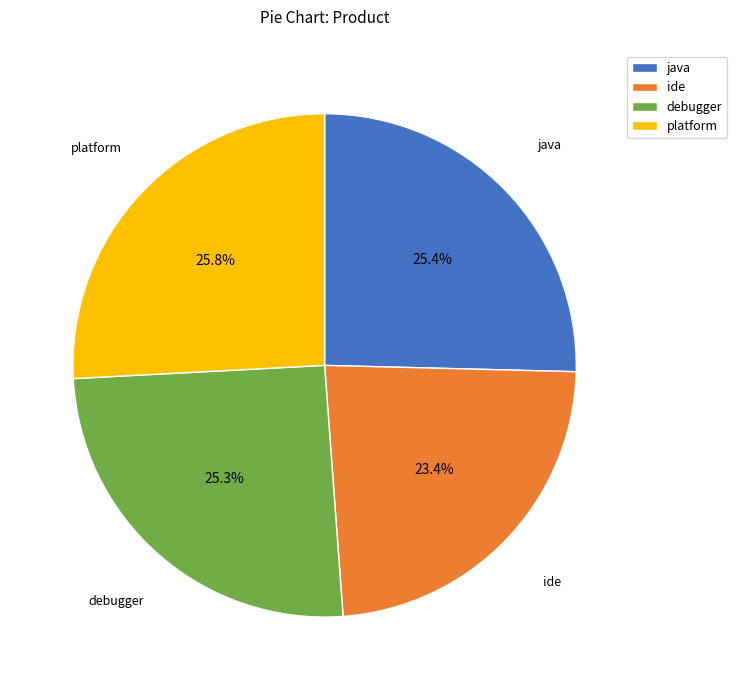

Is there a majority slice in this chart?

No